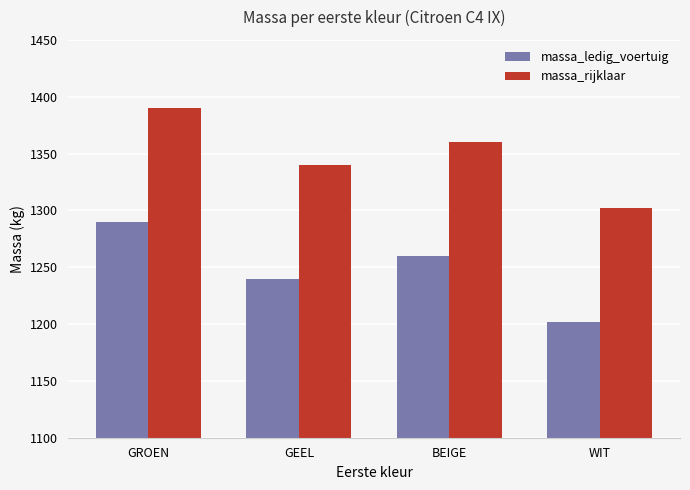

At WIT, list the series in order from largest to smallest.

massa_rijklaar, massa_ledig_voertuig